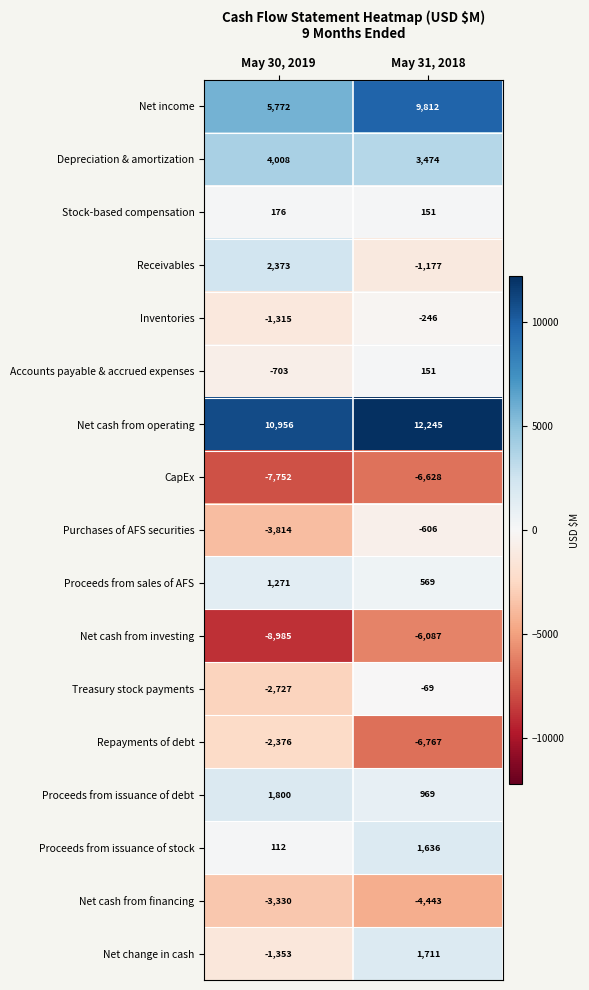

Where is Net change in cash nearest to the value 179?

May 30, 2019